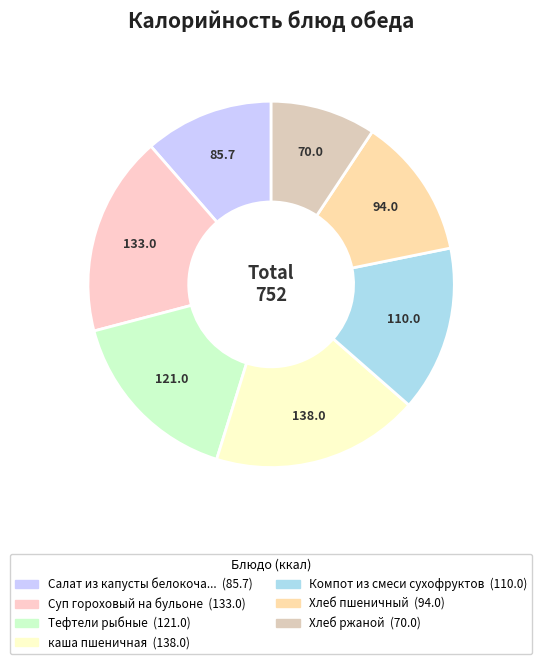

How many segments does this pie chart have?

7